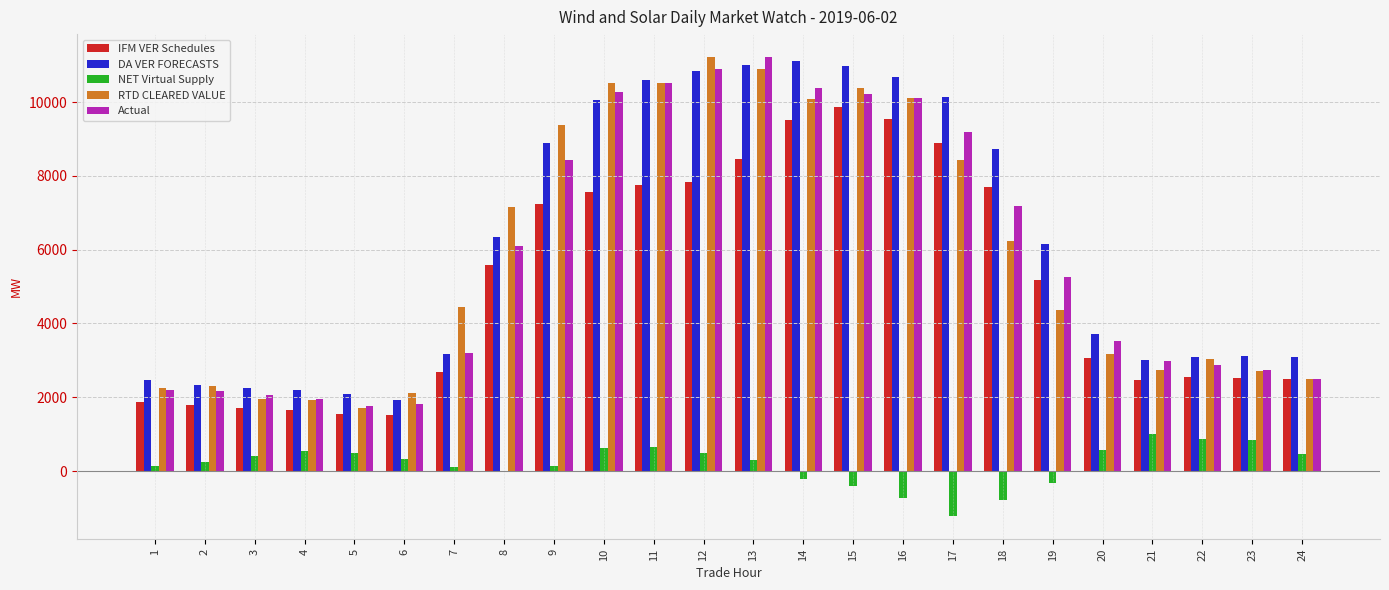

True or false: Actual has a value of 2906.4 at 16.

False